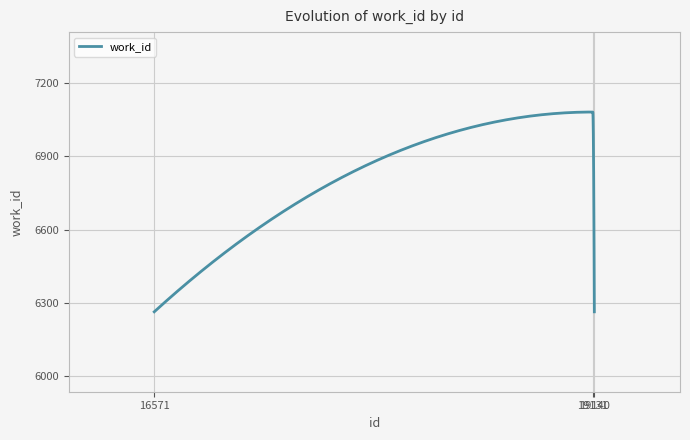

Between 16571 and 19131, which is larger?

19131